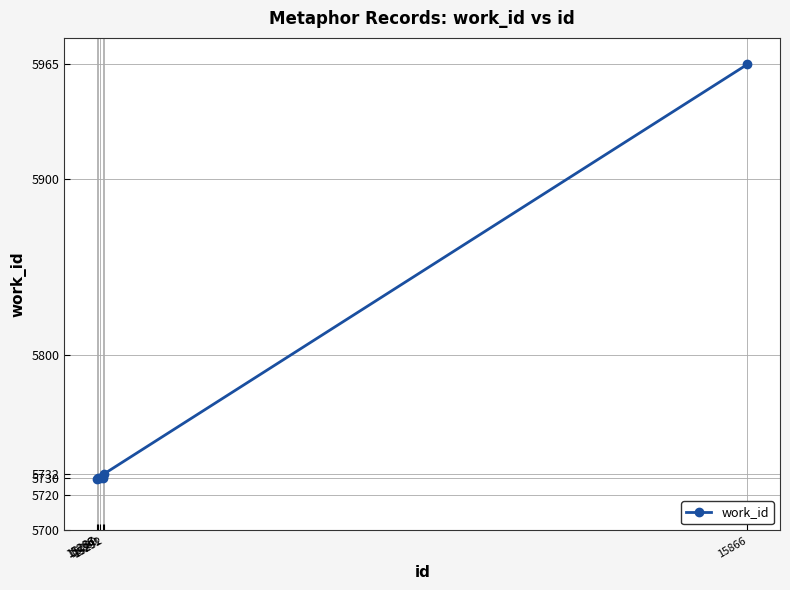

At which category does the chart reach its peak across all series?

15866